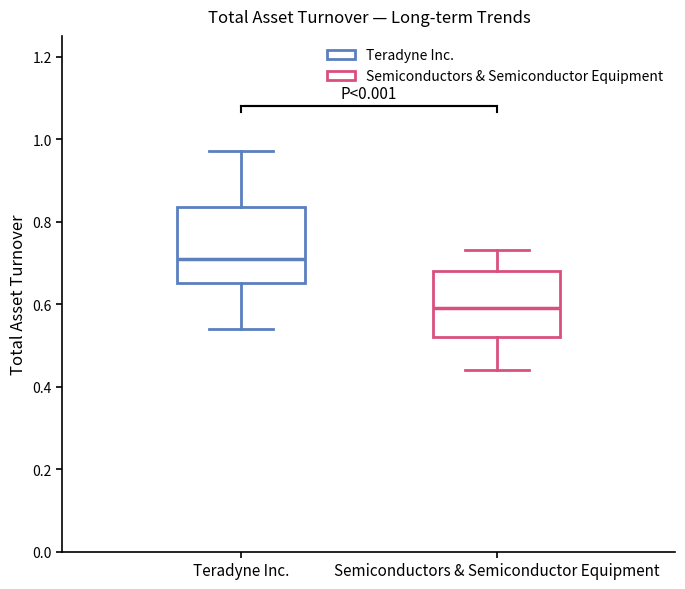

Reading left to right, read every box against the y-axis: the position of its median line, the range the box covers, and the ends of its whiskers. The values are not printed on the chart, so give them approximately, as read against the axis.

Teradyne Inc.: median 0.72, box 0.66 to 0.84, whiskers 0.54 to 0.98
Semiconductors & Semiconductor Equipment: median 0.60, box 0.52 to 0.68, whiskers 0.44 to 0.74